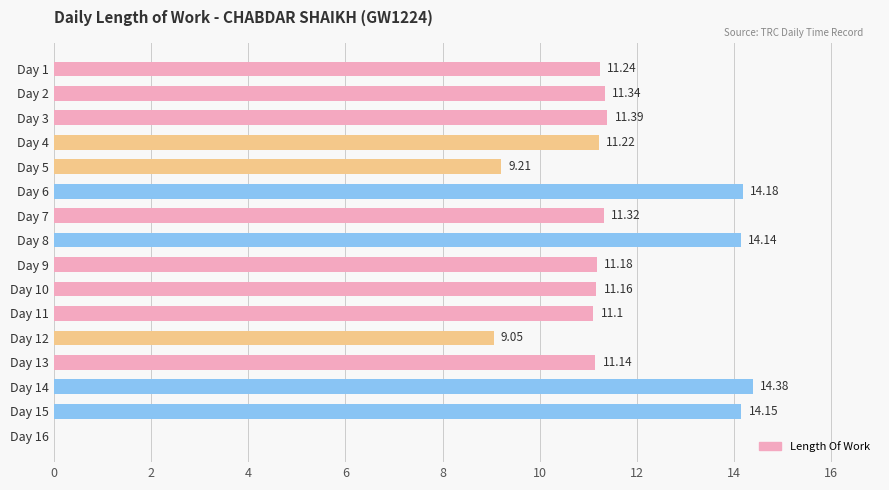

What is the greatest value displayed?

14.4